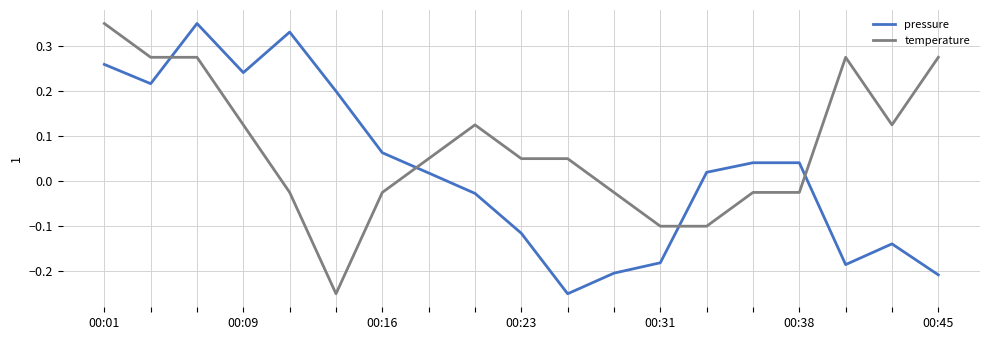

Rank the series by their average value, from highest to lowest.

temperature, pressure